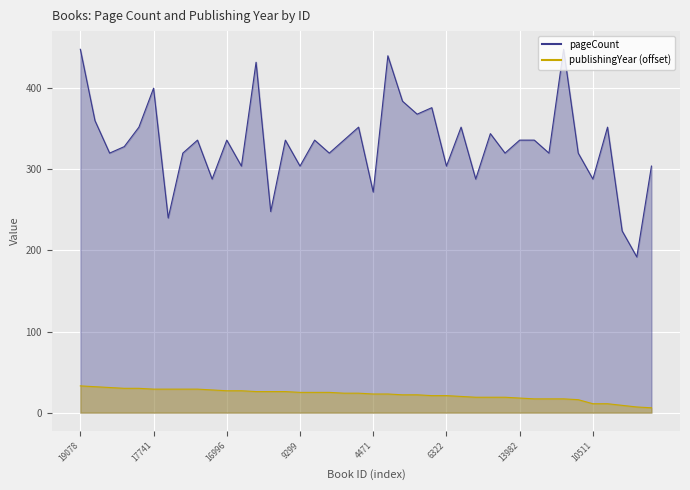

What is the average value of the pageCount series?

332